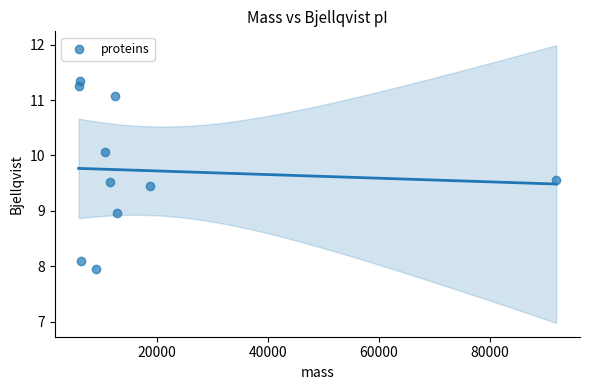

What is the range of Y values (max minus min)?

3.4